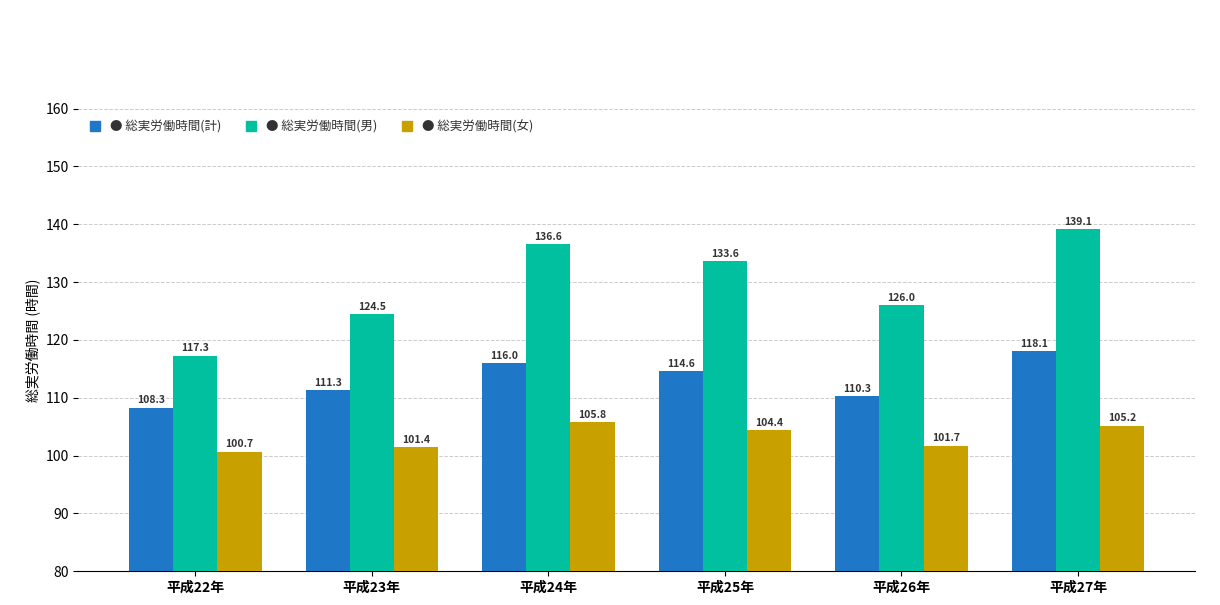

Which category has the highest value across all series?

平成27年